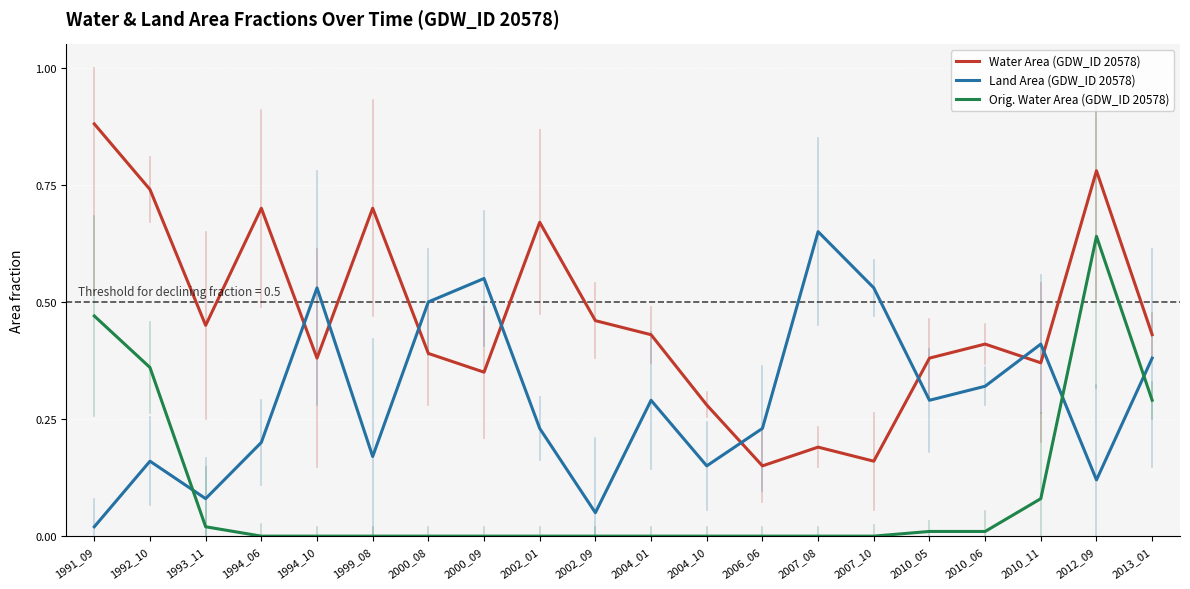

Which series changed the most between 1991_09 and 2004_01?

Orig. Water Area (GDW_ID 20578)